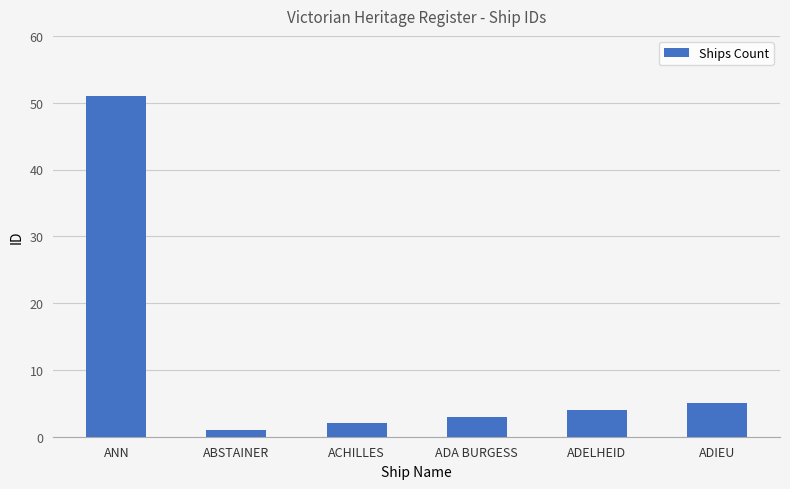

How many distinct data groups are displayed?

1